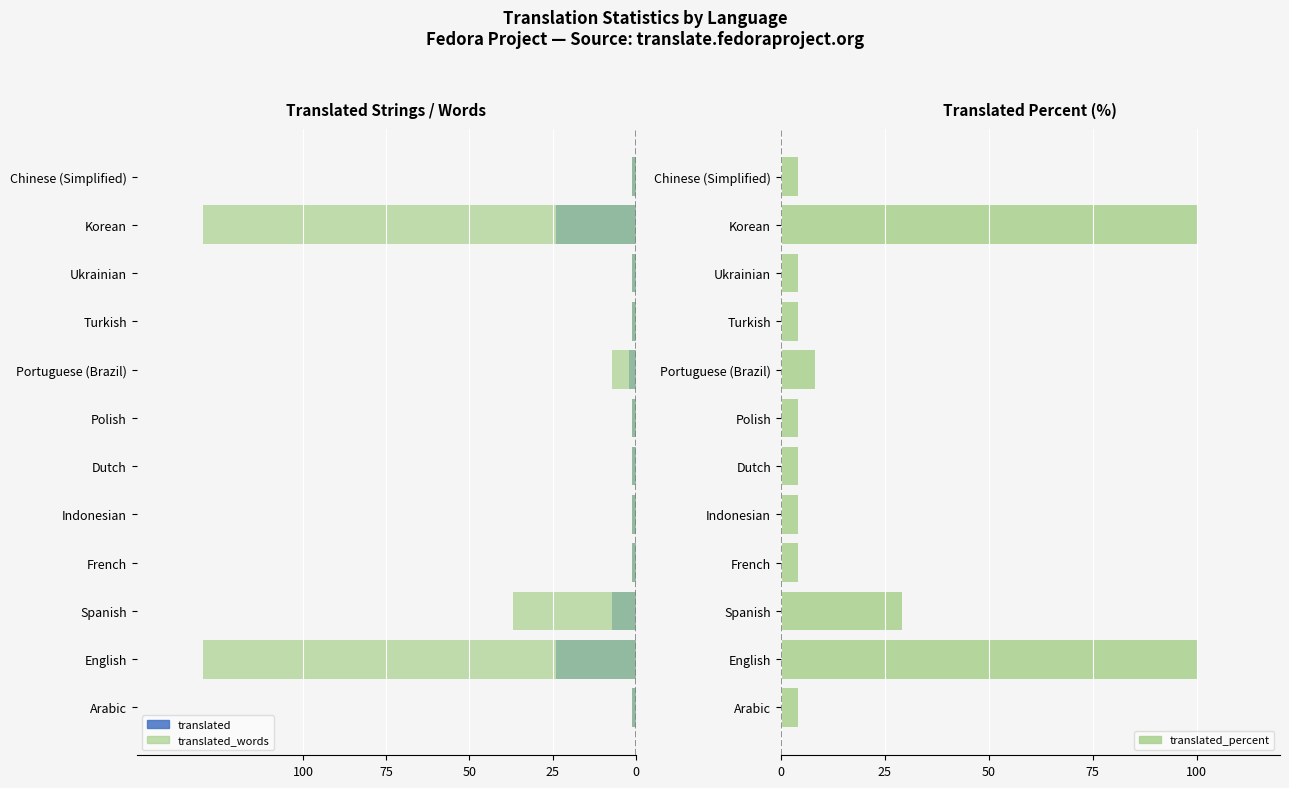

What is the minimum value shown in the chart?

-130.0